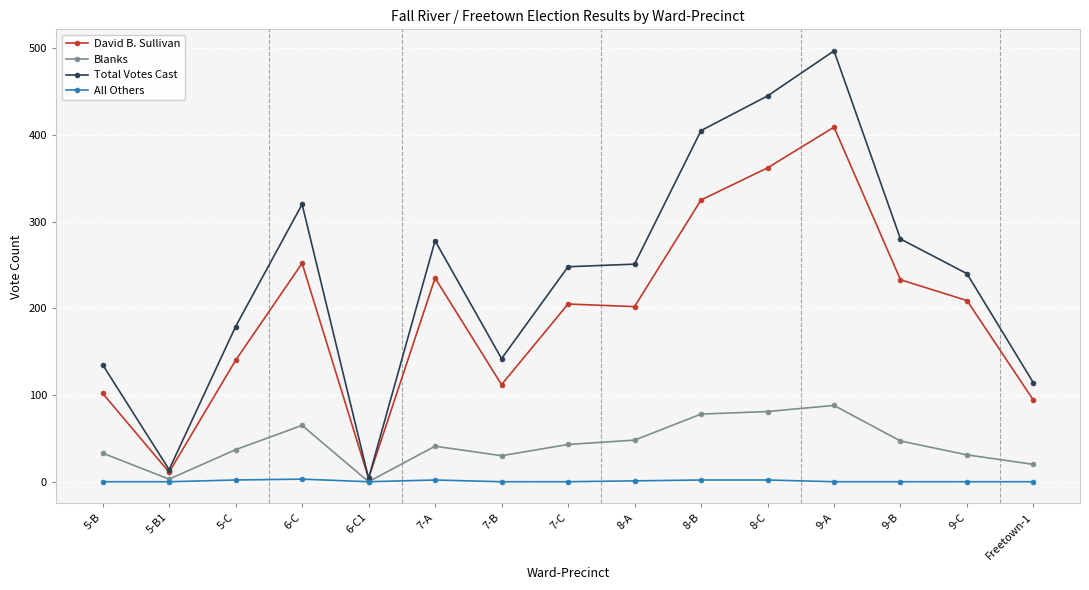

Which category has the highest value across all series?

9-A